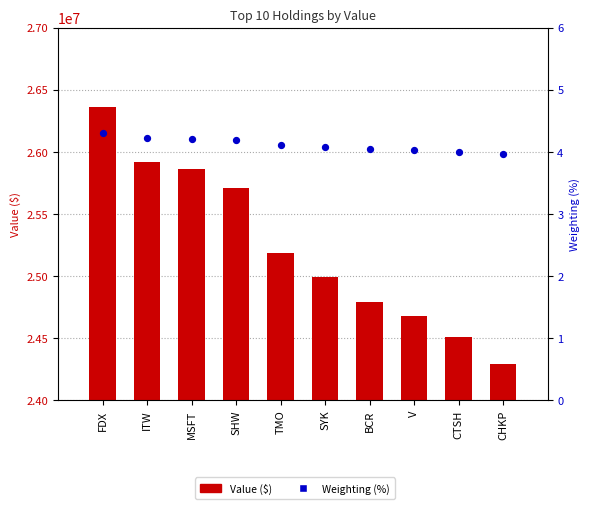

Is the value of Weighting (%) at MSFT greater than the value of Value ($) at SYK?

No